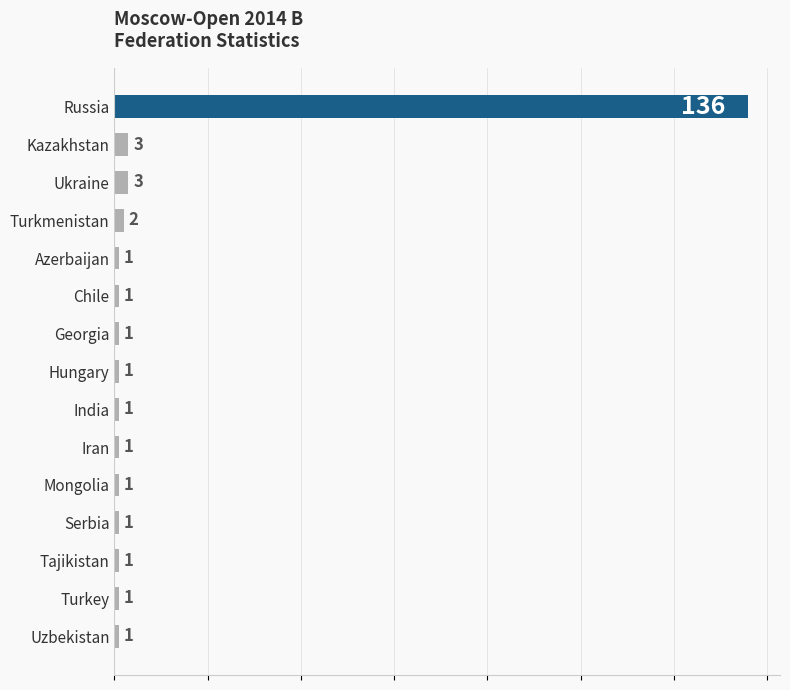

Reading bottom to top, what are all the values shown in this chart?

Uzbekistan=1	Turkey=1	Tajikistan=1	Serbia=1	Mongolia=1	Iran=1	India=1	Hungary=1	Georgia=1	Chile=1	Azerbaijan=1	Turkmenistan=2	Ukraine=3	Kazakhstan=3	Russia=136